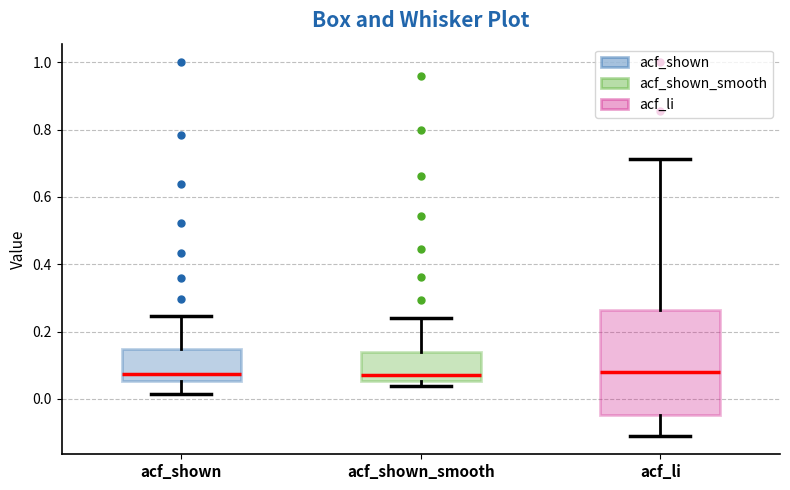

Reading left to right, transcribe this box plot: for each box, give where its median line is, the range the box spans, and where its two whiskers end, as read against the y-axis. The values are not printed on the chart, so give them approximately, as read against the axis.

acf_shown: median 0.08, box 0.06 to 0.14, whiskers 0.02 to 0.24
acf_shown_smooth: median 0.08, box 0.06 to 0.14, whiskers 0.04 to 0.24
acf_li: median 0.08, box -0.04 to 0.26, whiskers -0.10 to 0.72